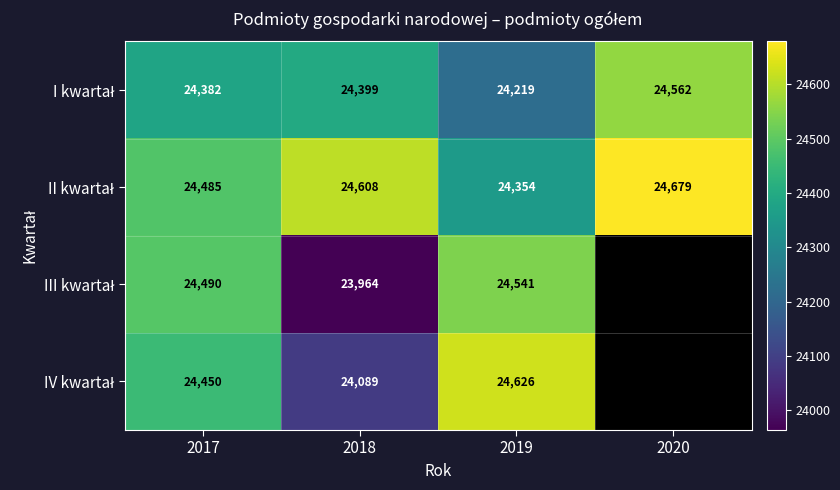

What is the total value across all series at 2019?

97740